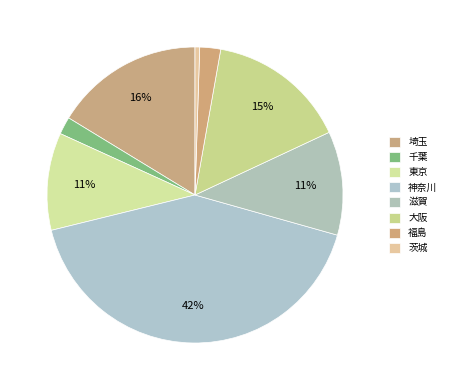

Count the number of slices in the pie.

8